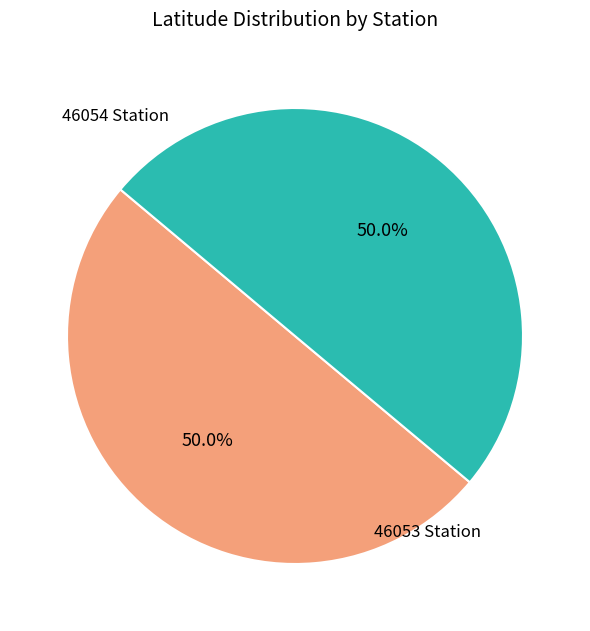

To the nearest percent, what is the average slice percentage?

50%